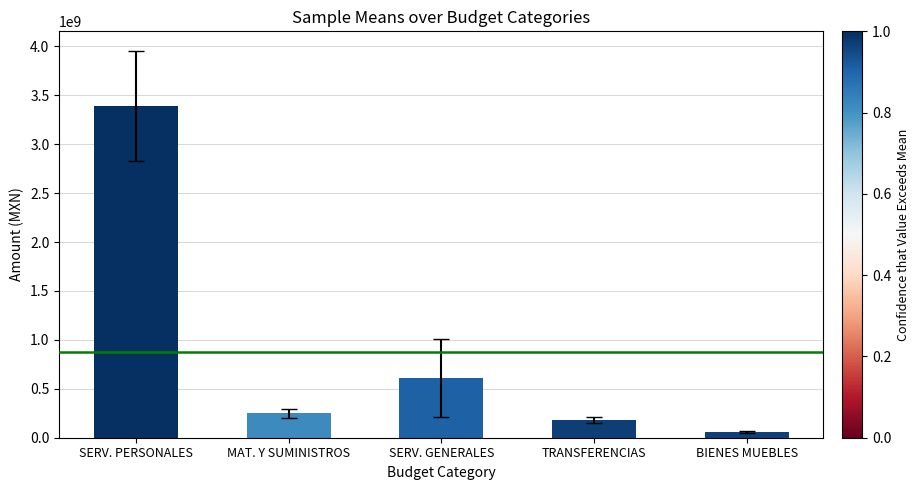

Reading left to right, what are all the values shown in this chart?

3391209118.6	252021934.1	607448955.9	180000000.0	60000000.0